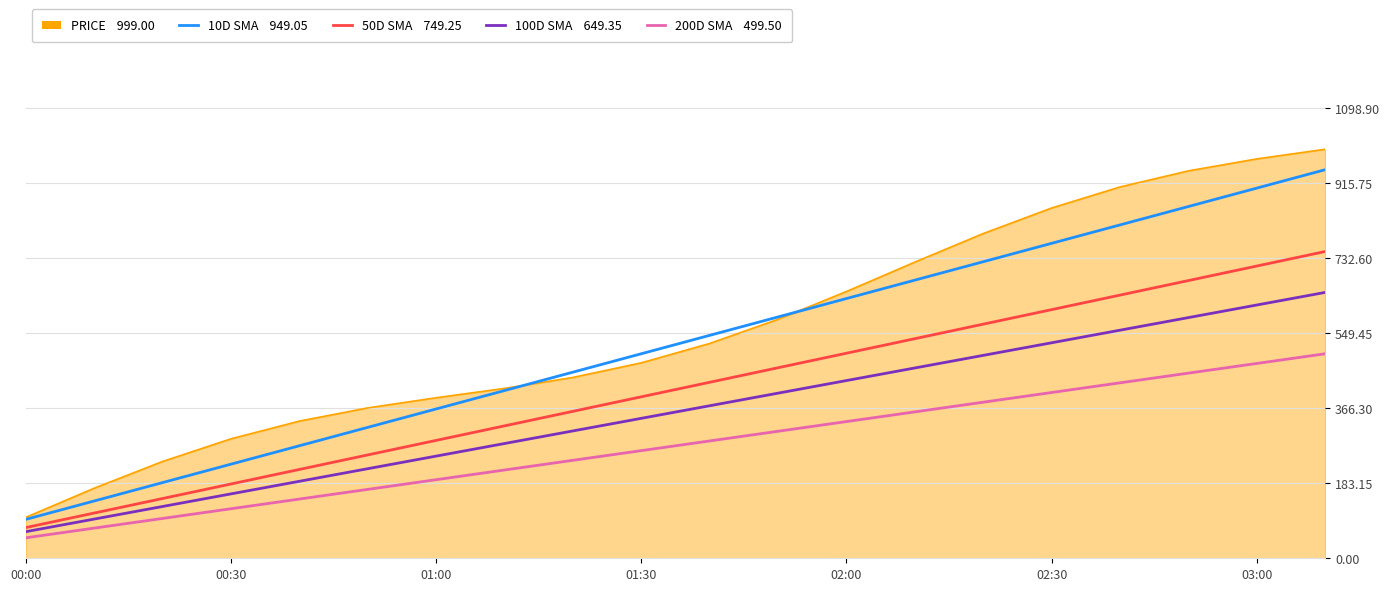

What is the maximum value shown in the chart?

999.0